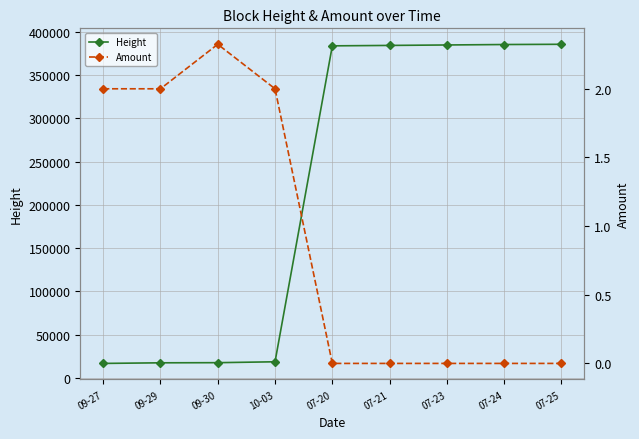

At which category is the sum across all series the highest?

07-25